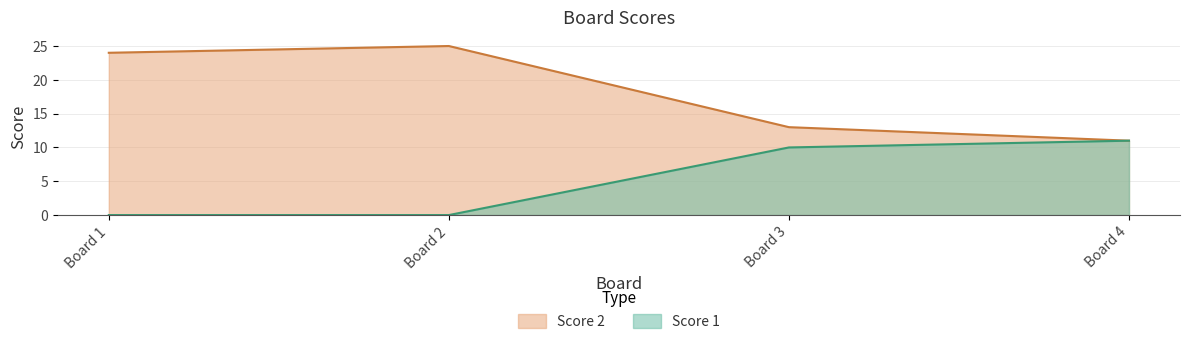

True or false: Score 2 and Score 1 intersect in this chart.

False